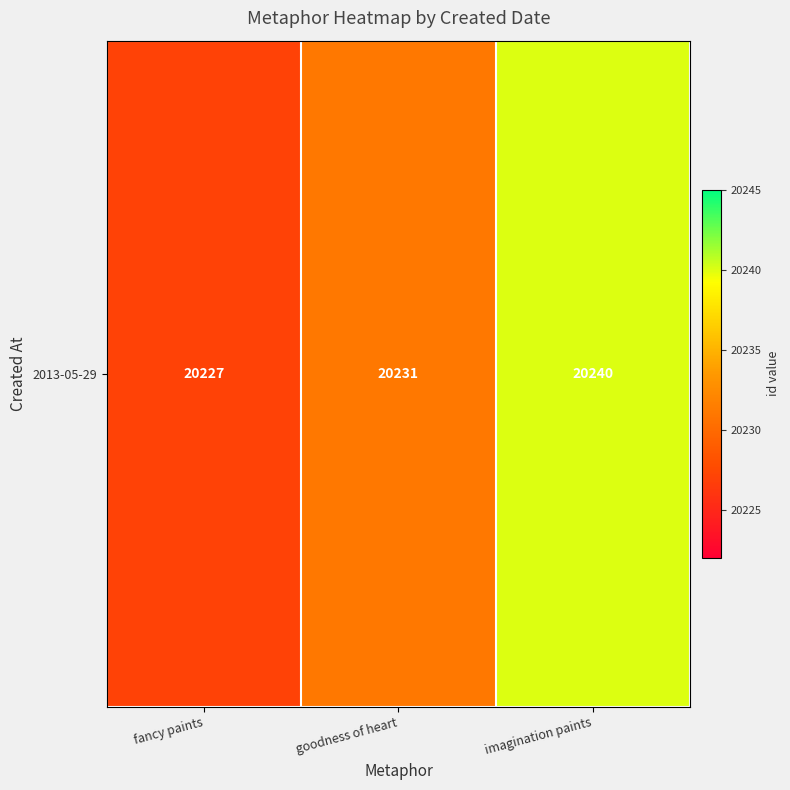

What value does the data have at goodness of heart, to the nearest 10?

20230